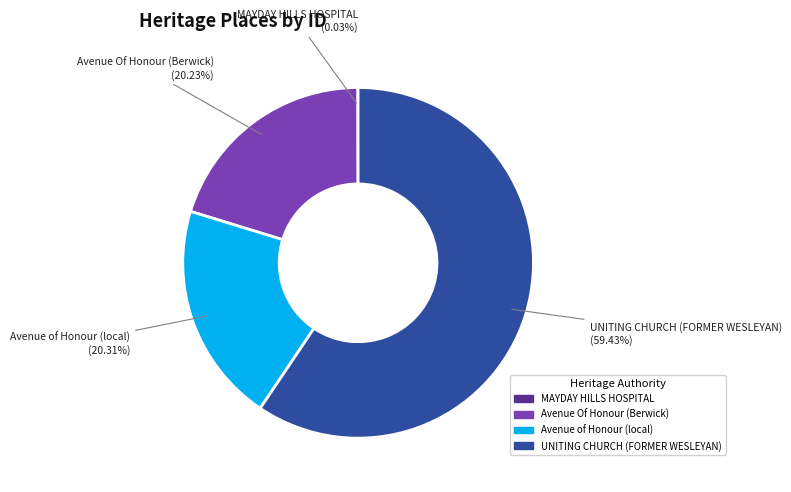

To the nearest percent, what is the combined percentage of UNITING CHURCH (FORMER WESLEYAN) and Avenue Of Honour (Berwick)?

80%